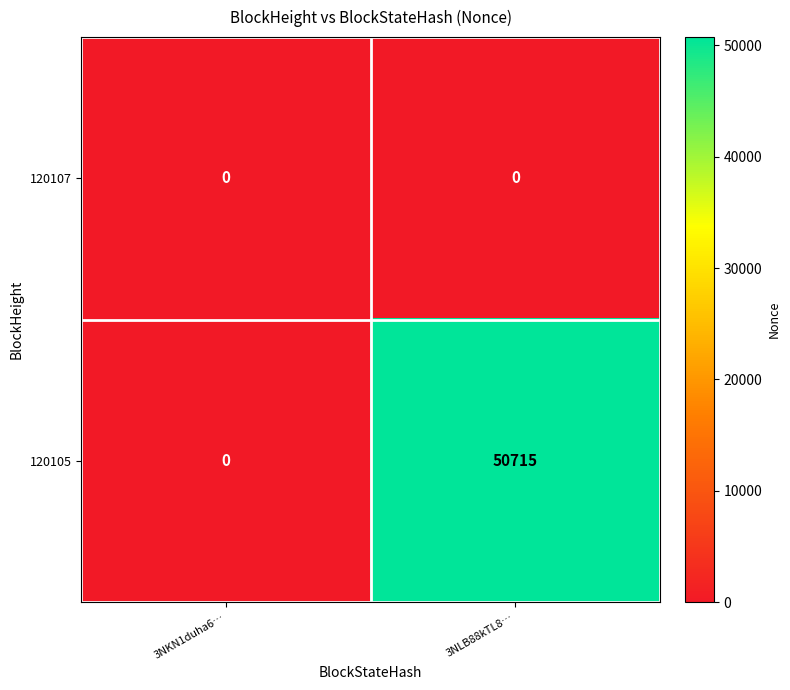

How many data points in 120105 are less than 50715?

1